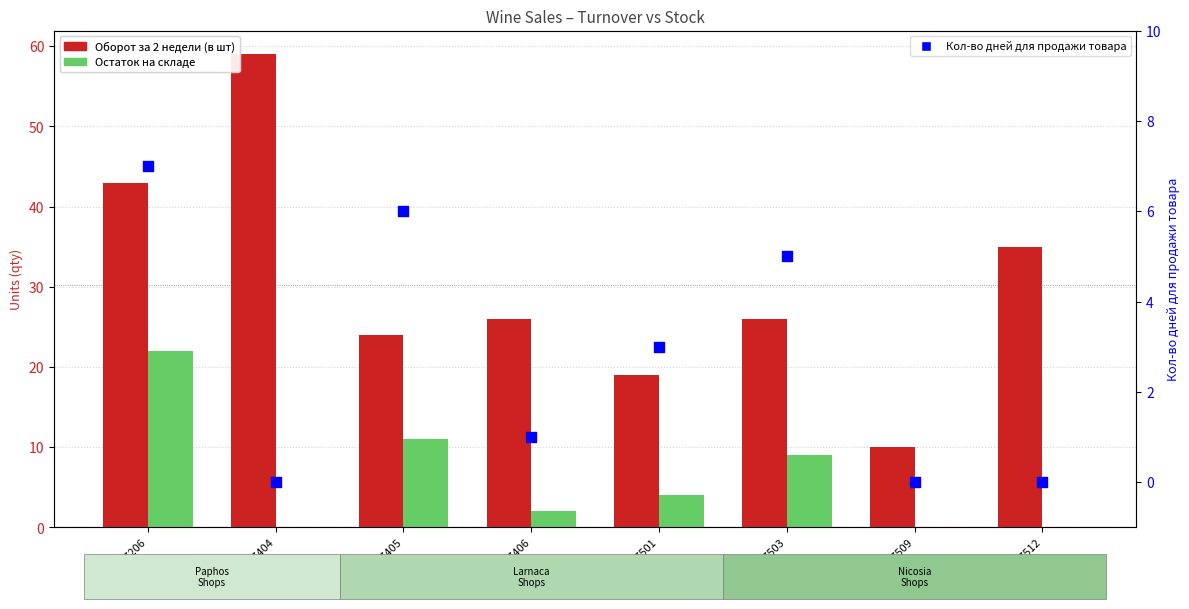

At how many categories does at least one series exceed 53?

1